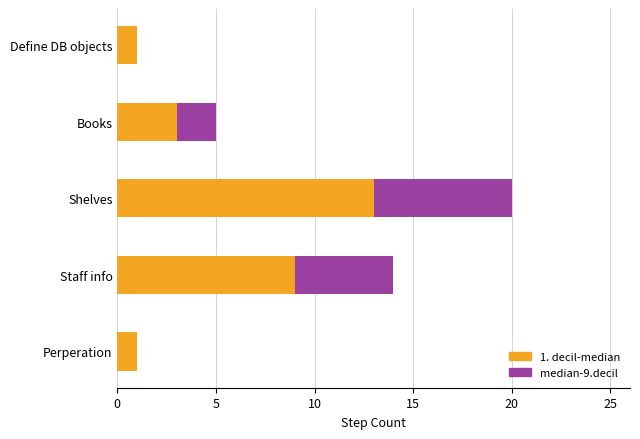

True or false: 1. decil-median has a value of 1 at Define DB objects.

True